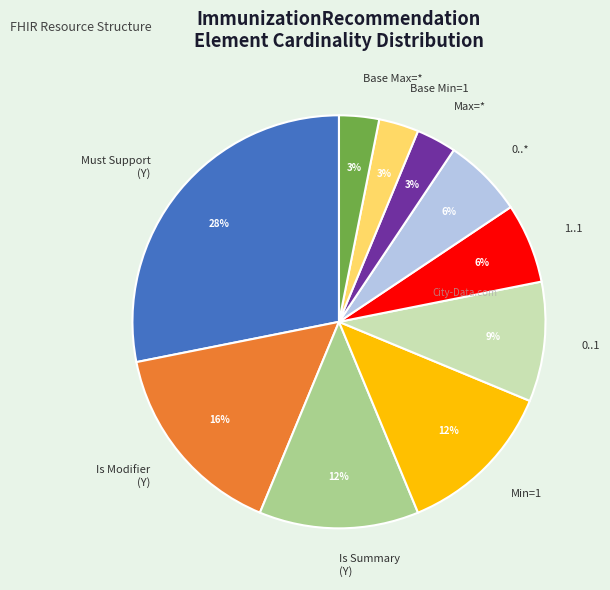

Between Is Summary (Y) and 0..1, which is larger?

Is Summary (Y)